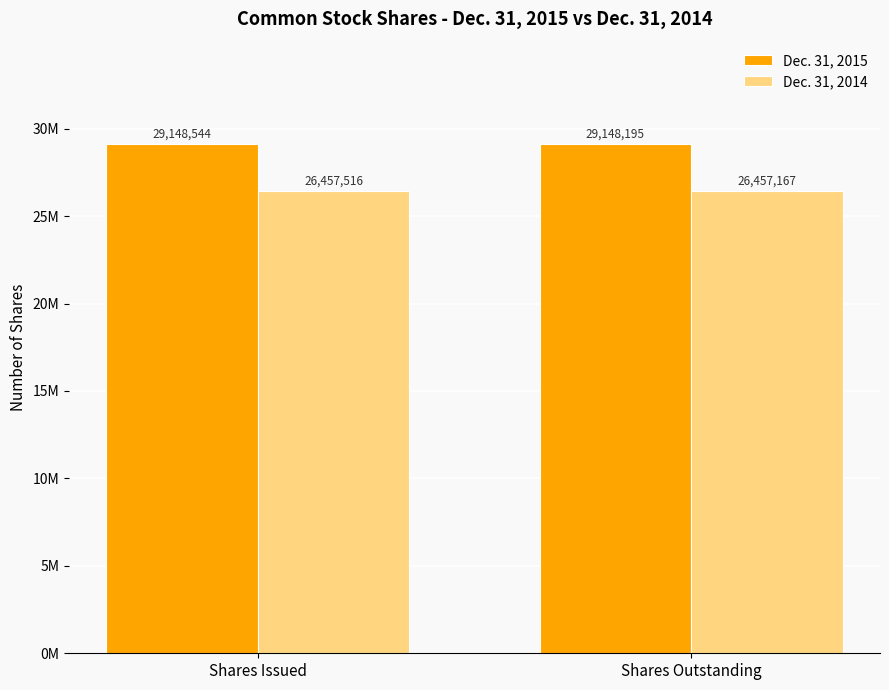

Rank the series by their maximum value, from highest to lowest.

Dec. 31, 2015, Dec. 31, 2014